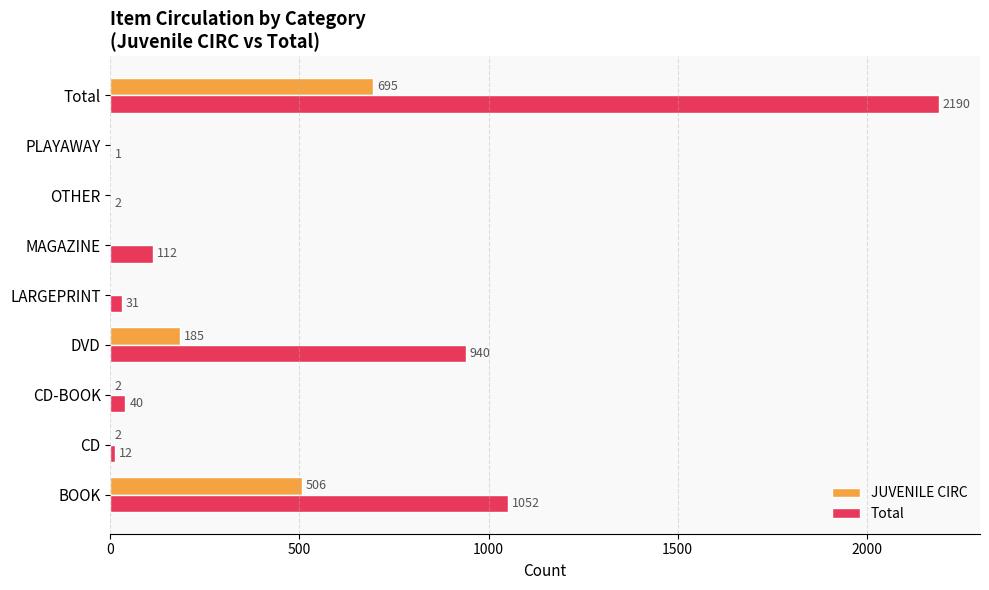

How many values in JUVENILE CIRC are above zero?

5